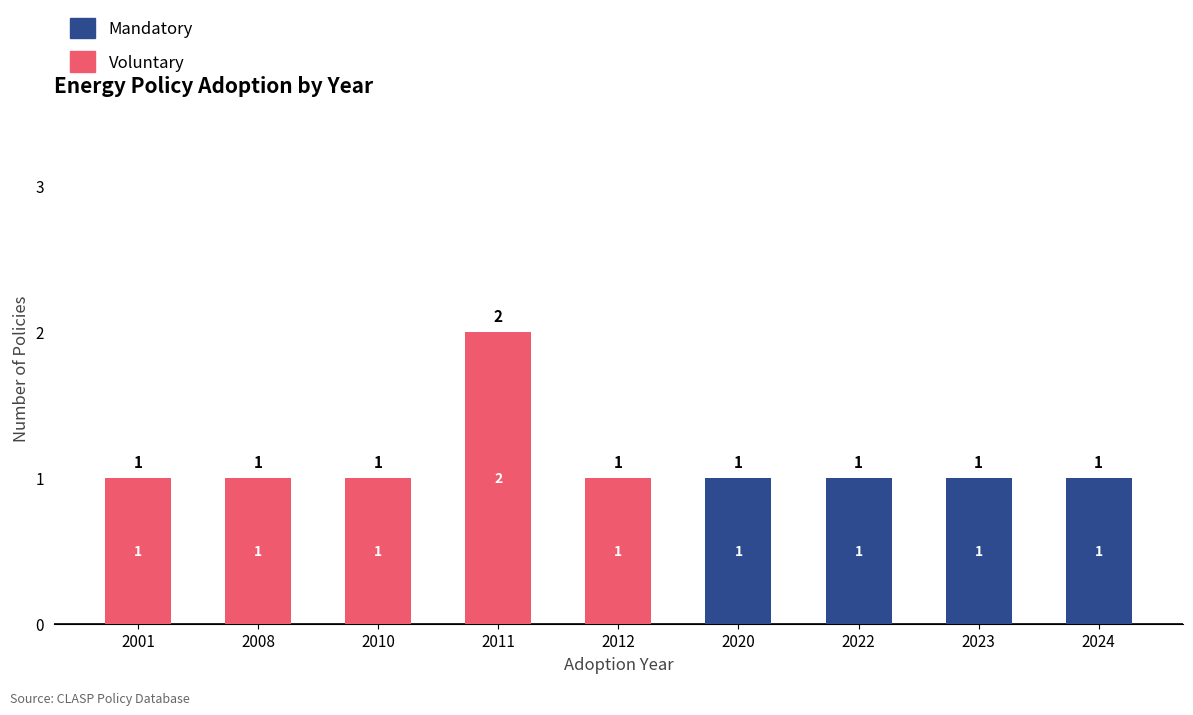

Is it true that Voluntary equals 2 at 2011?

True